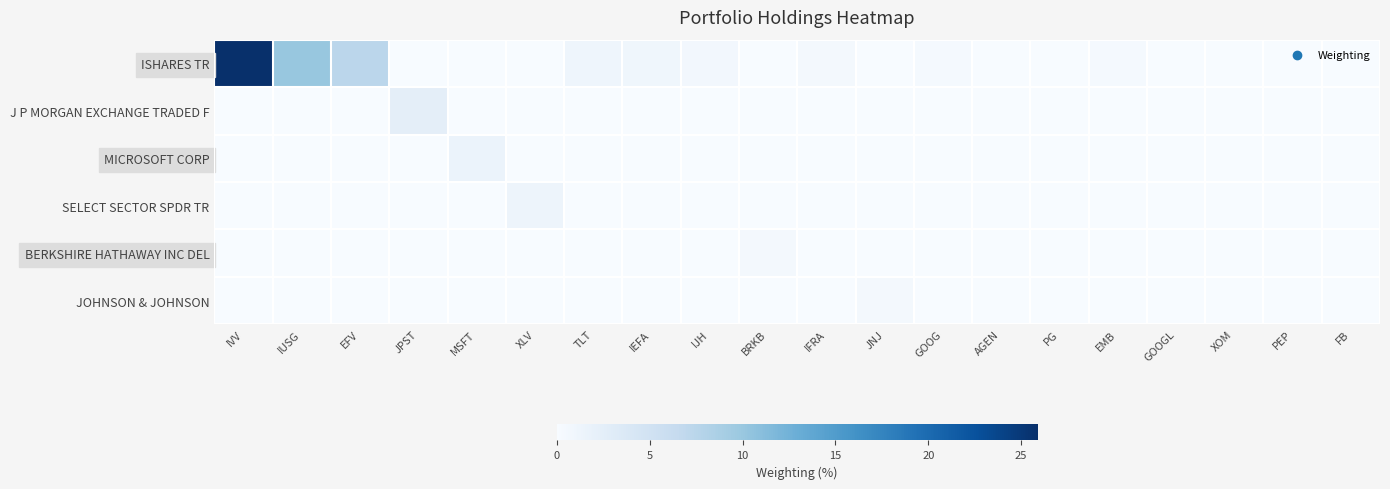

Reading right to left, list all the values displayed in this chart.

ISHARES TR: FB=0.0	PEP=0.0	XOM=0.0	GOOGL=0.0	EMB=0.4	PG=0.0	AGEN=0.0	GOOG=0.4	JNJ=0.0	IFRA=0.4	BRKB=0.0	IJH=0.6	IEFA=1.0	TLT=1.2	XLV=0.0	MSFT=0.0	JPST=0.0	EFV=7.3	IUSG=10.1	IVV=25.9
J P MORGAN EXCHANGE TRADED F: FB=0.0	PEP=0.0	XOM=0.0	GOOGL=0.0	EMB=0.0	PG=0.0	AGEN=0.0	GOOG=0.0	JNJ=0.0	IFRA=0.0	BRKB=0.0	IJH=0.0	IEFA=0.0	TLT=0.0	XLV=0.0	MSFT=0.0	JPST=2.5	EFV=0.0	IUSG=0.0	IVV=0.0
MICROSOFT CORP: FB=0.0	PEP=0.0	XOM=0.0	GOOGL=0.0	EMB=0.0	PG=0.0	AGEN=0.0	GOOG=0.0	JNJ=0.0	IFRA=0.0	BRKB=0.0	IJH=0.0	IEFA=0.0	TLT=0.0	XLV=0.0	MSFT=1.6	JPST=0.0	EFV=0.0	IUSG=0.0	IVV=0.0
SELECT SECTOR SPDR TR: FB=0.0	PEP=0.0	XOM=0.0	GOOGL=0.0	EMB=0.0	PG=0.0	AGEN=0.0	GOOG=0.0	JNJ=0.0	IFRA=0.0	BRKB=0.0	IJH=0.0	IEFA=0.0	TLT=0.0	XLV=1.3	MSFT=0.0	JPST=0.0	EFV=0.0	IUSG=0.0	IVV=0.0
BERKSHIRE HATHAWAY INC DEL: FB=0.0	PEP=0.0	XOM=0.0	GOOGL=0.0	EMB=0.0	PG=0.0	AGEN=0.0	GOOG=0.0	JNJ=0.0	IFRA=0.0	BRKB=0.6	IJH=0.0	IEFA=0.0	TLT=0.0	XLV=0.0	MSFT=0.0	JPST=0.0	EFV=0.0	IUSG=0.0	IVV=0.0
JOHNSON & JOHNSON: FB=0.0	PEP=0.0	XOM=0.0	GOOGL=0.0	EMB=0.0	PG=0.0	AGEN=0.0	GOOG=0.0	JNJ=0.4	IFRA=0.0	BRKB=0.0	IJH=0.0	IEFA=0.0	TLT=0.0	XLV=0.0	MSFT=0.0	JPST=0.0	EFV=0.0	IUSG=0.0	IVV=0.0